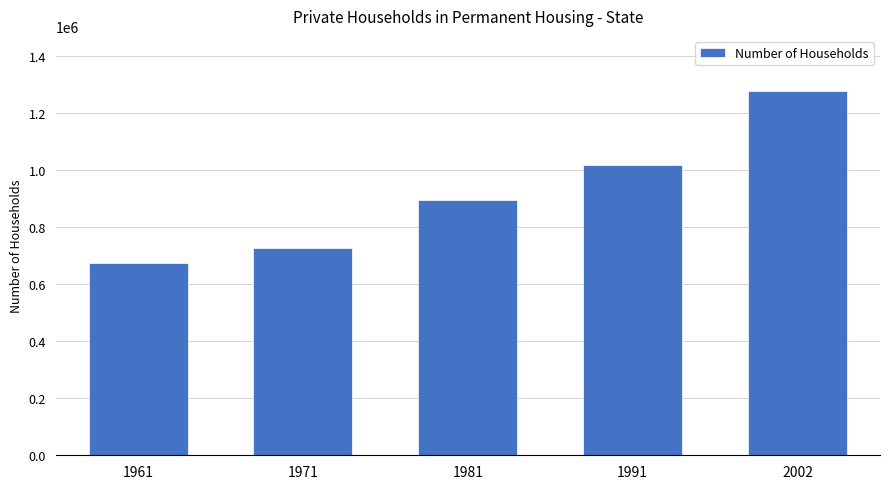

Reading left to right, transcribe all the data shown in this chart.

1961=676402	1971=726363	1981=896054	1991=1019723	2002=1279617